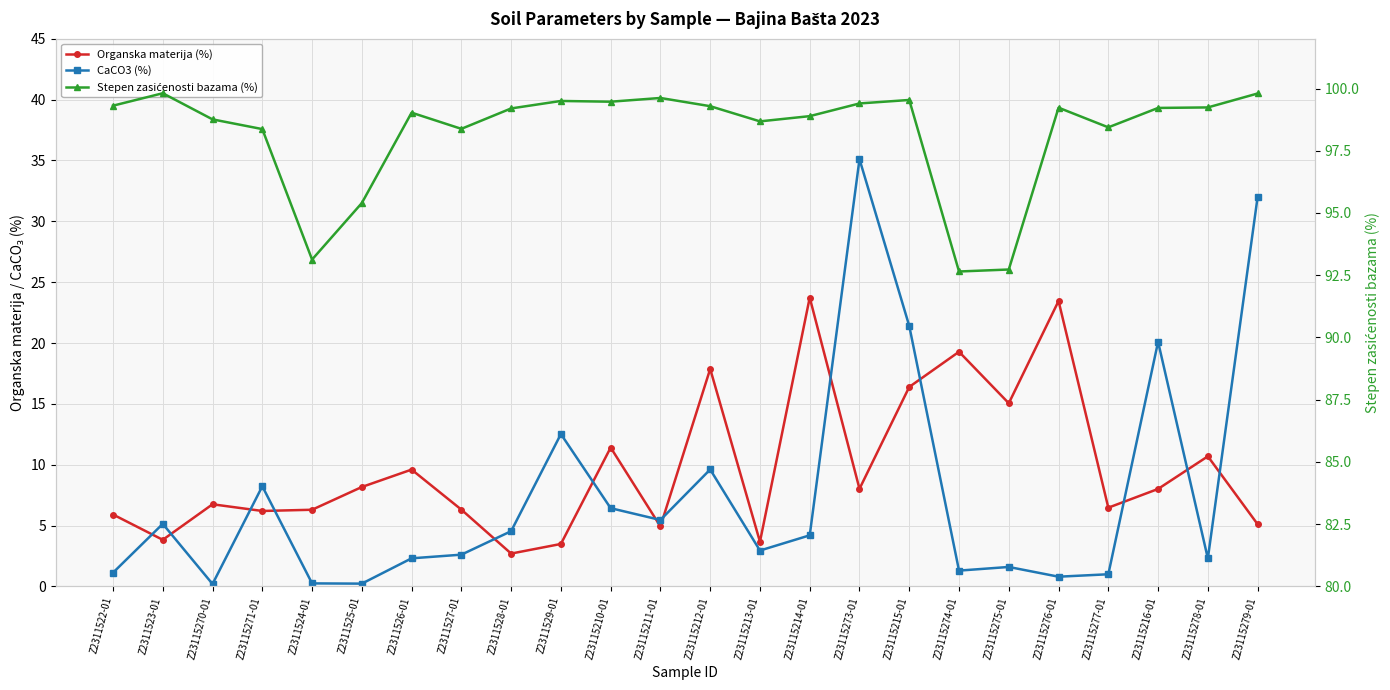

What are all the series names shown in the legend?

Organska materija (%), CaCO3 (%), Stepen zasićenosti bazama (%)